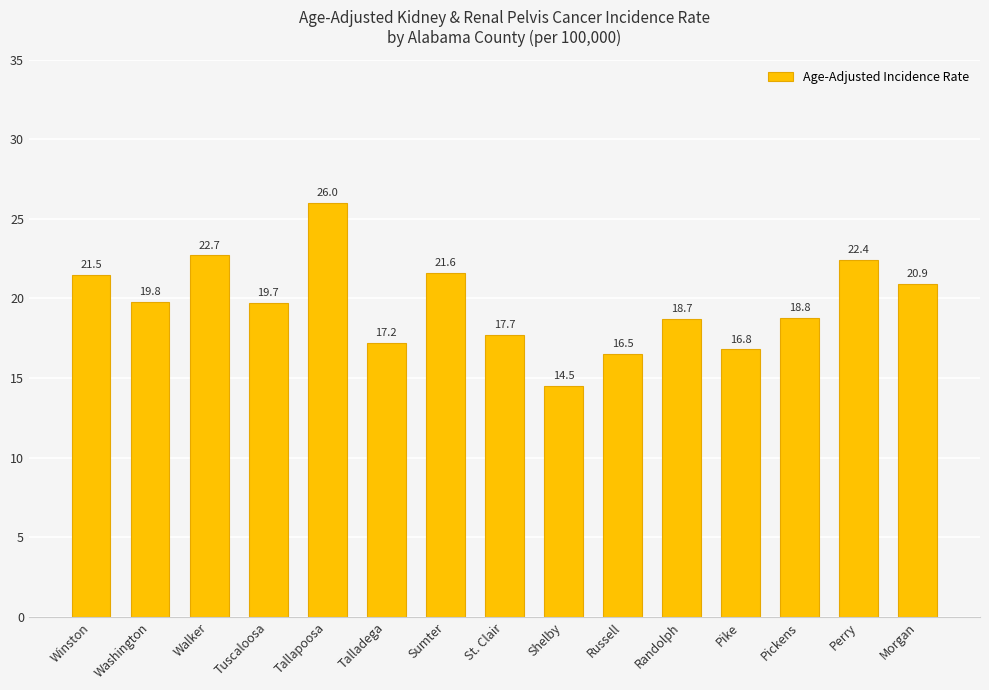

What is the difference between the second highest and minimum values?

8.2